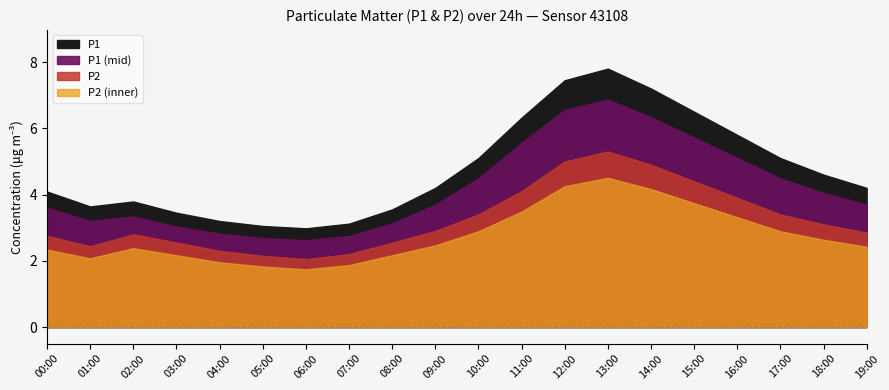

Where is the first local maximum for P1?

02:00